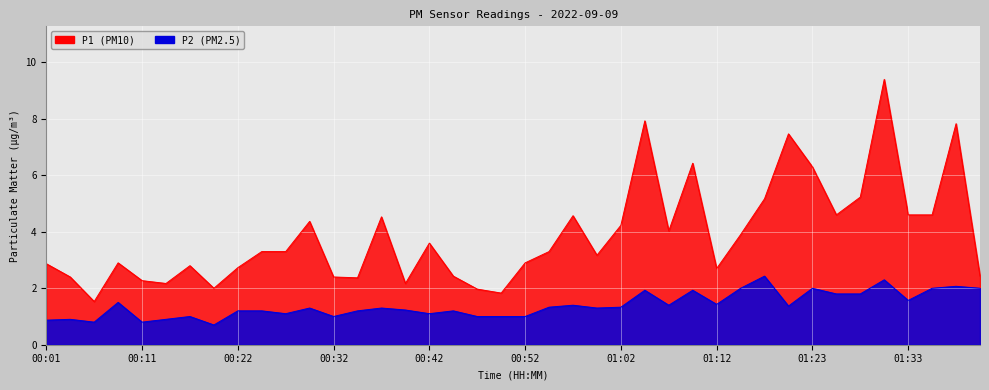

Reading left to right, transcribe all the data shown in this chart.

P1: 2.9	2.4	1.5	2.9	2.3	2.2	2.8	2.0	2.7	3.3	3.3	4.4	2.4	2.4	4.5	2.2	3.6	2.4	2.0	1.8	2.9	3.3	4.6	3.2	4.2	7.9	4.0	6.4	2.7	3.9	5.2	7.5	6.3	4.6	5.2	9.4	4.6	4.6	7.8	2.4
P2: 0.9	0.9	0.8	1.5	0.8	0.9	1.0	0.7	1.2	1.2	1.1	1.3	1.0	1.2	1.3	1.2	1.1	1.2	1.0	1.0	1.0	1.3	1.4	1.3	1.3	1.9	1.4	1.9	1.4	2.0	2.4	1.4	2.0	1.8	1.8	2.3	1.6	2.0	2.1	2.0